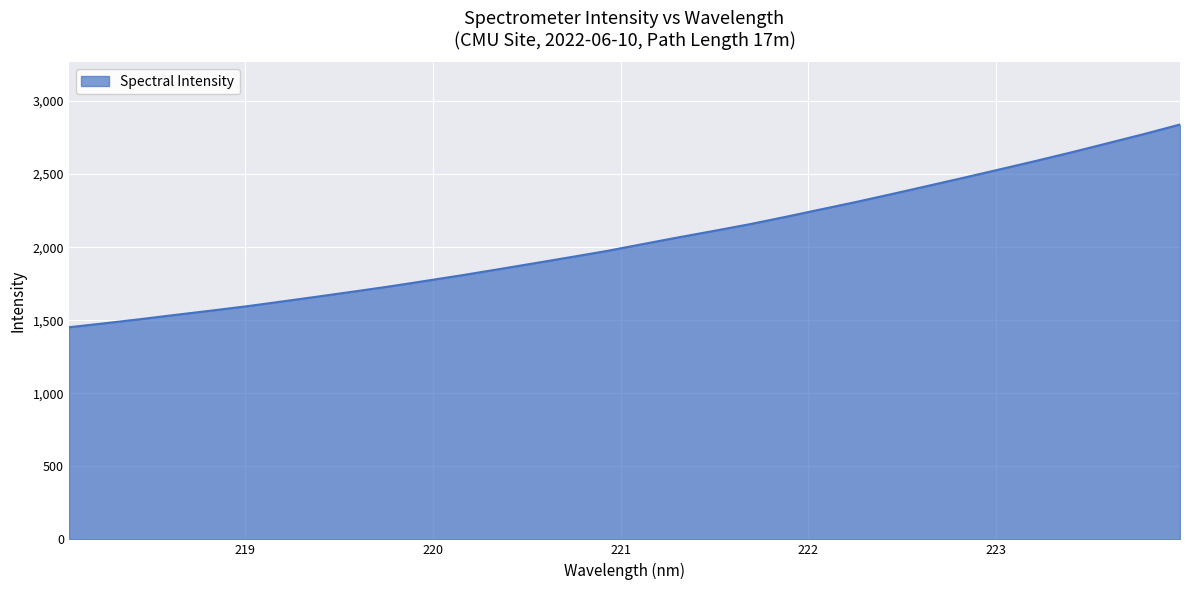

What is the minimum value shown in the chart?

1452.0